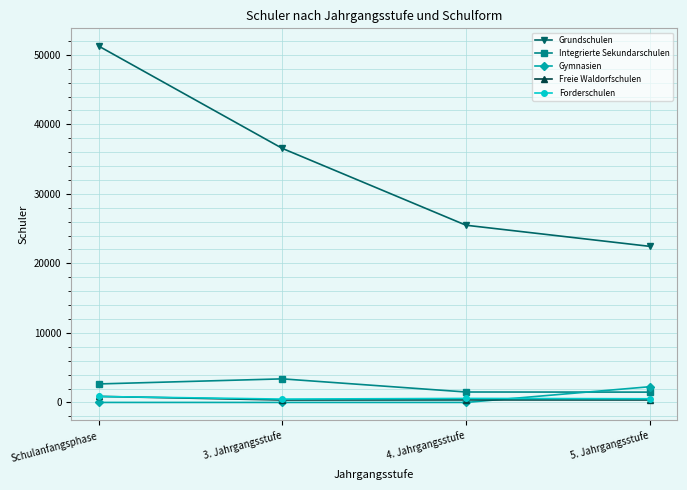

At which category does Integrierte Sekundarschulen reach its first local peak?

3. Jahrgangsstufe